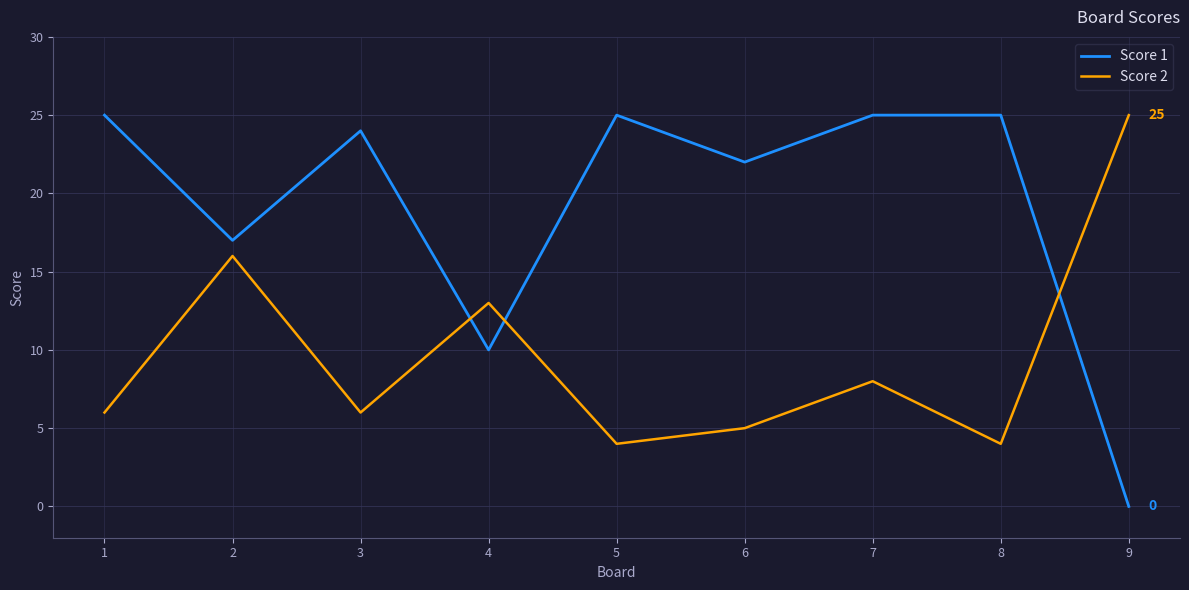

Rank the series at 6 from highest to lowest value.

Score 1, Score 2